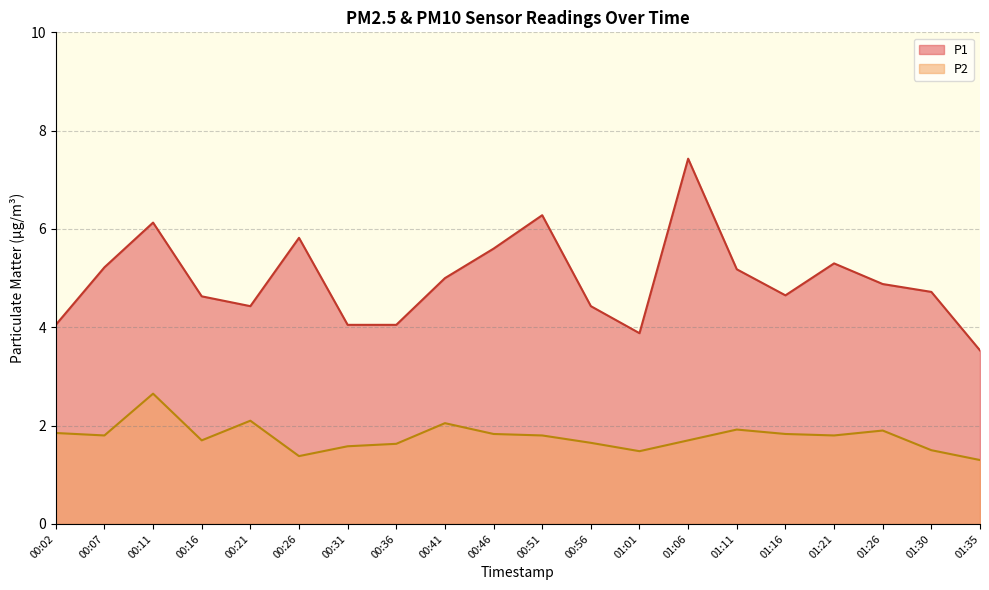

What is the maximum value shown in the chart?

7.4